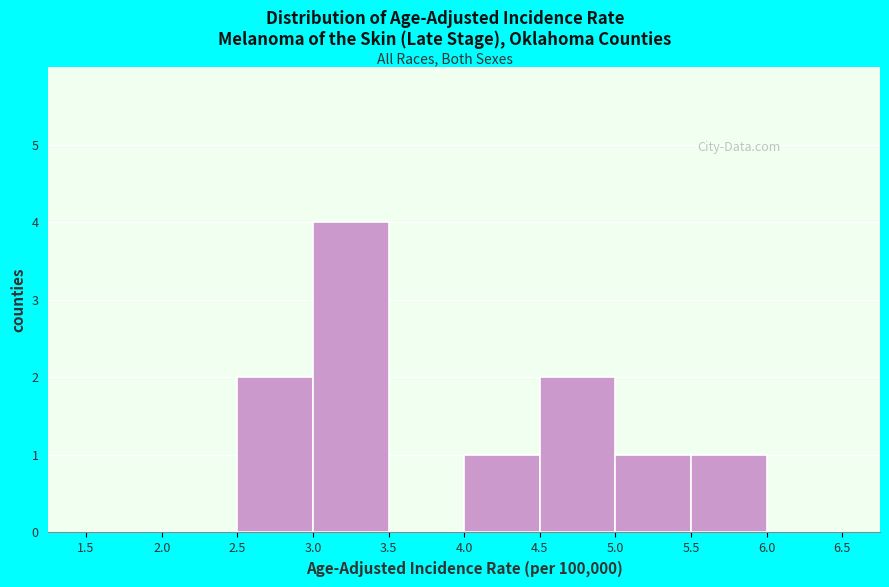

Reading left to right, list every bar in this chart as the range it spans on the x-axis followed by its height. The values are not printed on the chart, so give them approximately, as read against the axis.

1.5 to 2.0: 0
2.0 to 2.5: 0
2.5 to 3.0: 2
3.0 to 3.5: 4
3.5 to 4.0: 0
4.0 to 4.5: 1
4.5 to 5.0: 2
5.0 to 5.5: 1
5.5 to 6.0: 1
6.0 to 6.5: 0